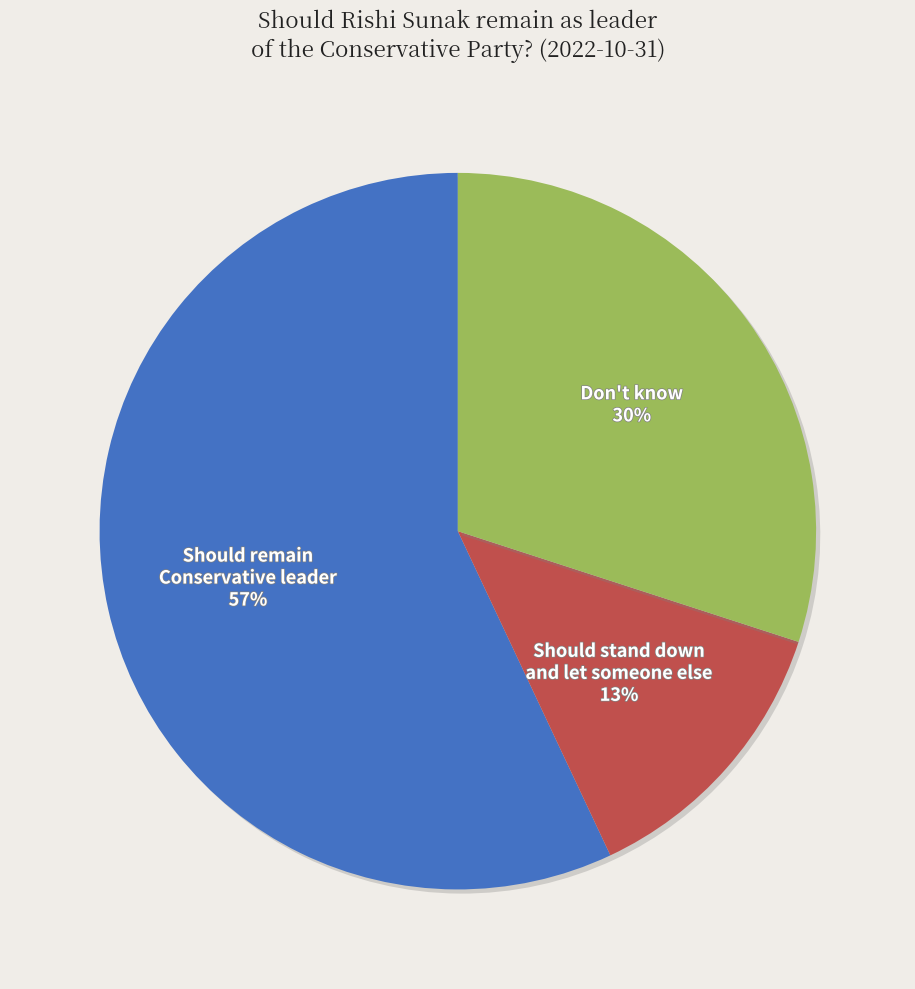

True or false: Should stand down and let someone else accounts for 6% of the total.

False